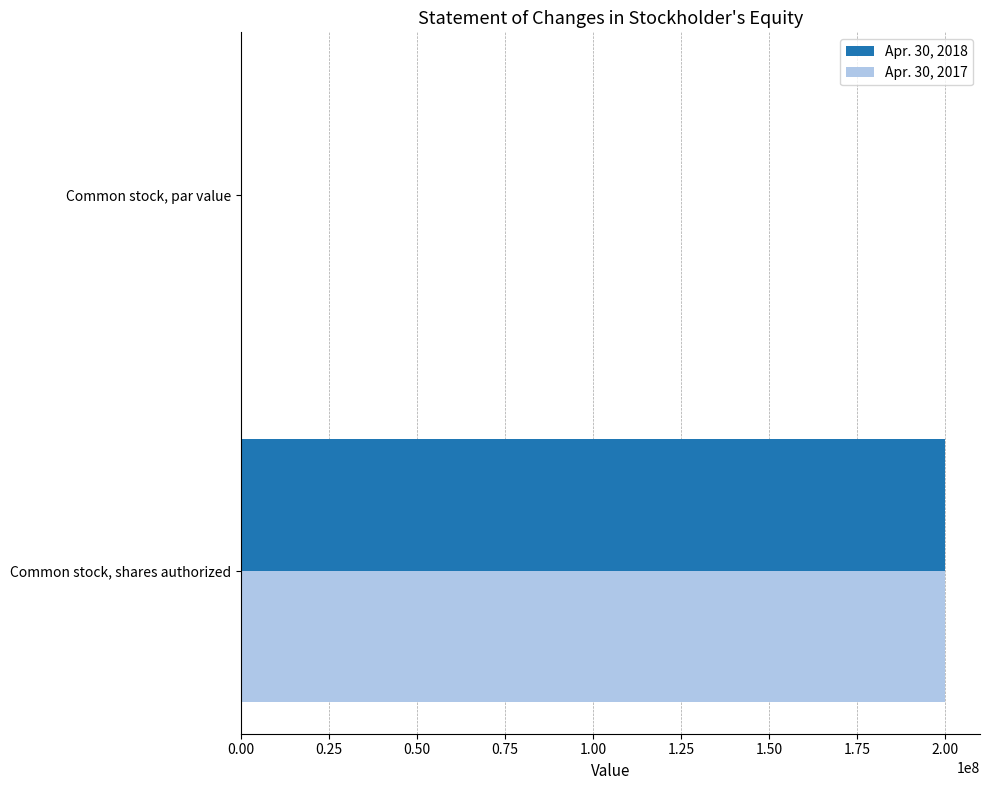

Is it true that Apr. 30, 2017 equals 200000000.0 at Common stock, shares authorized?

True